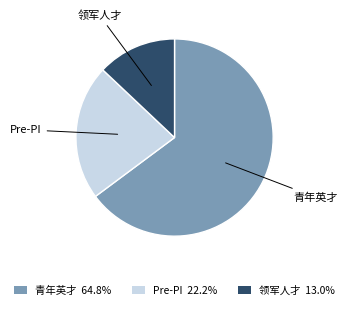

How many slices are in this pie chart?

3